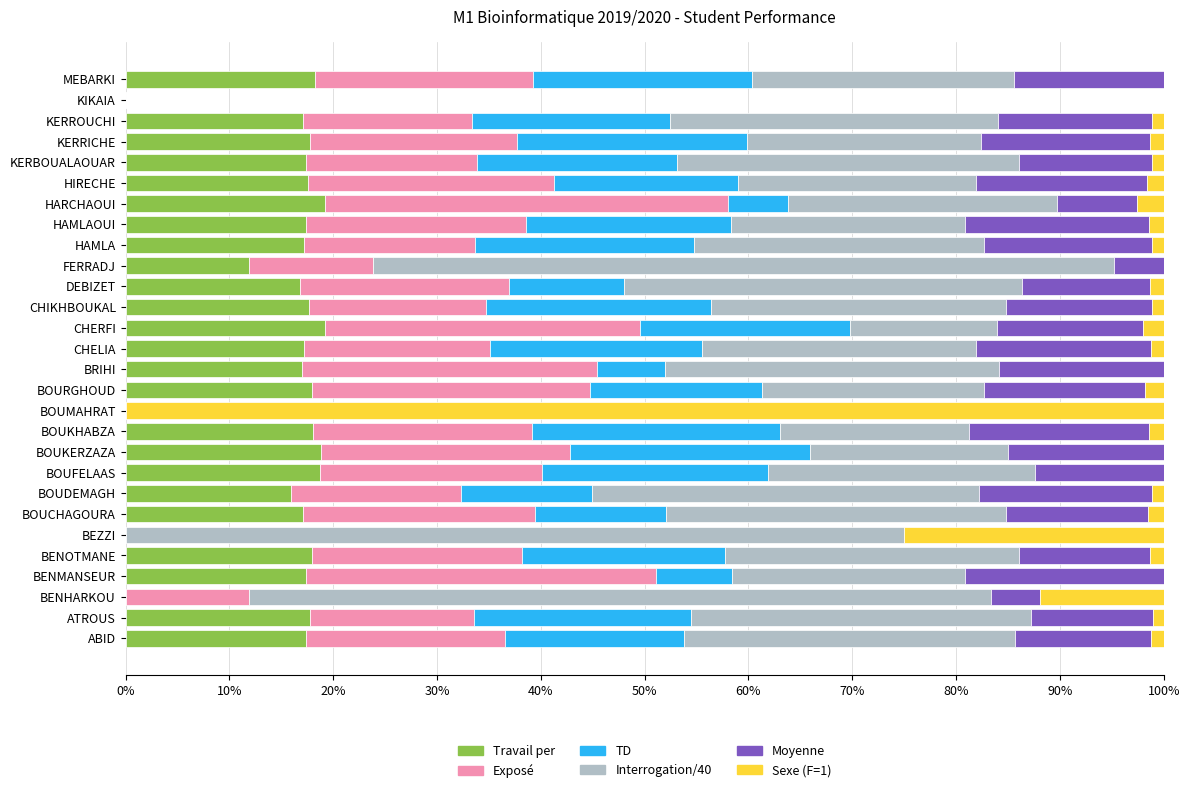

The Travail per series shows 17.2 at HAMLA. True or false?

True